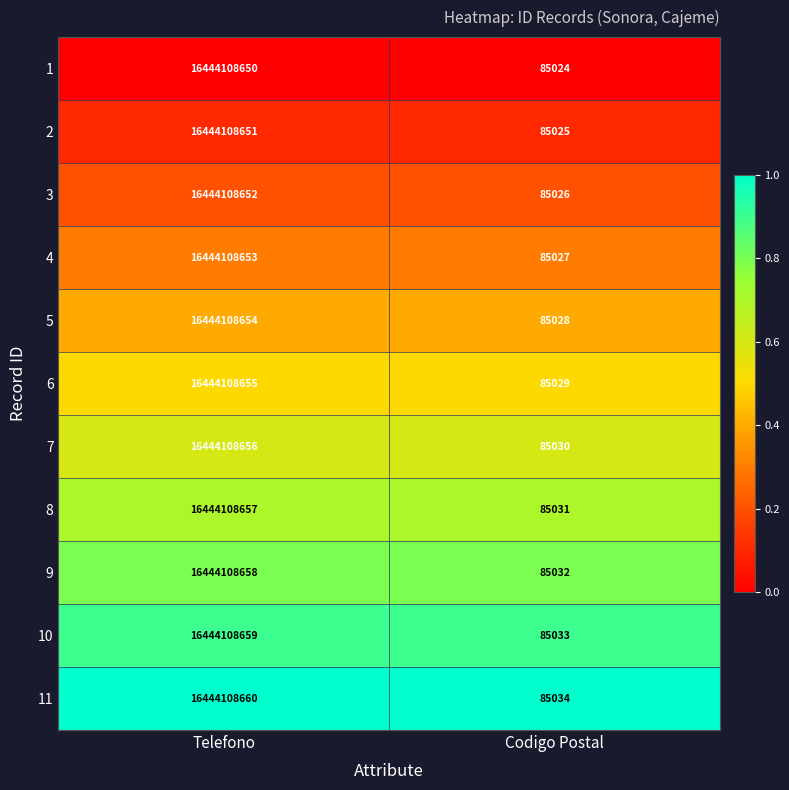

At which label does 10 reach its minimum?

Codigo Postal